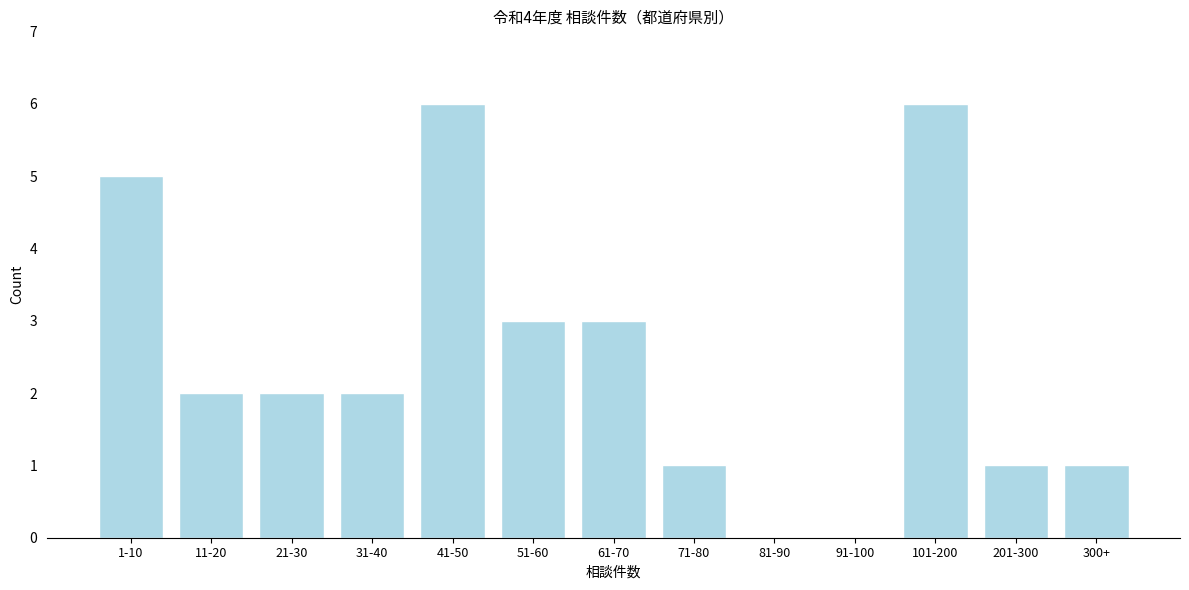

Reading left to right, list all the values displayed in this chart.

1-10=5	11-20=2	21-30=2	31-40=2	41-50=6	51-60=3	61-70=3	71-80=1	81-90=0	91-100=0	101-200=6	201-300=1	300+=1